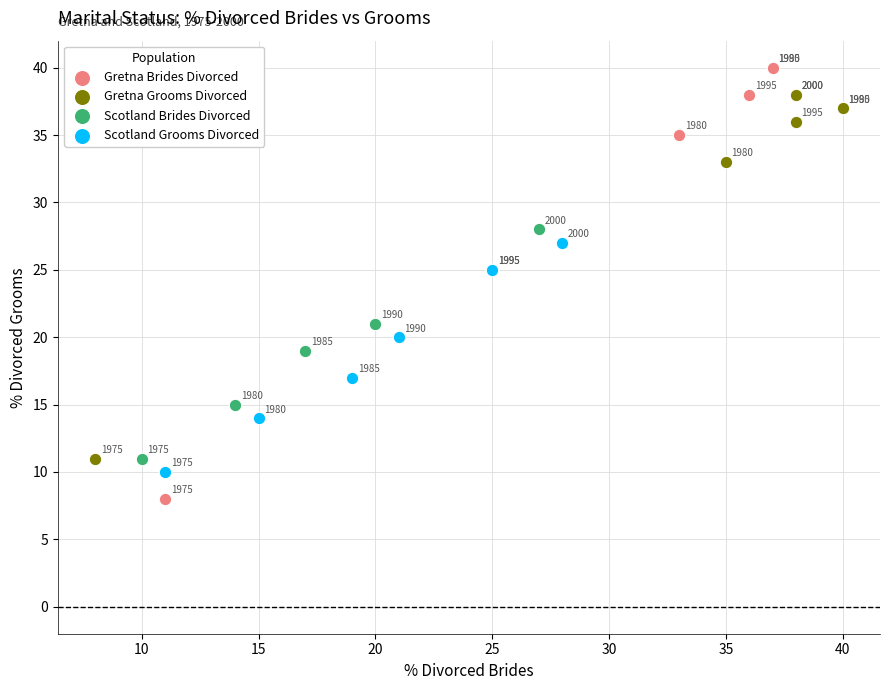

Which series contains the highest Y value?

Gretna Brides Divorced